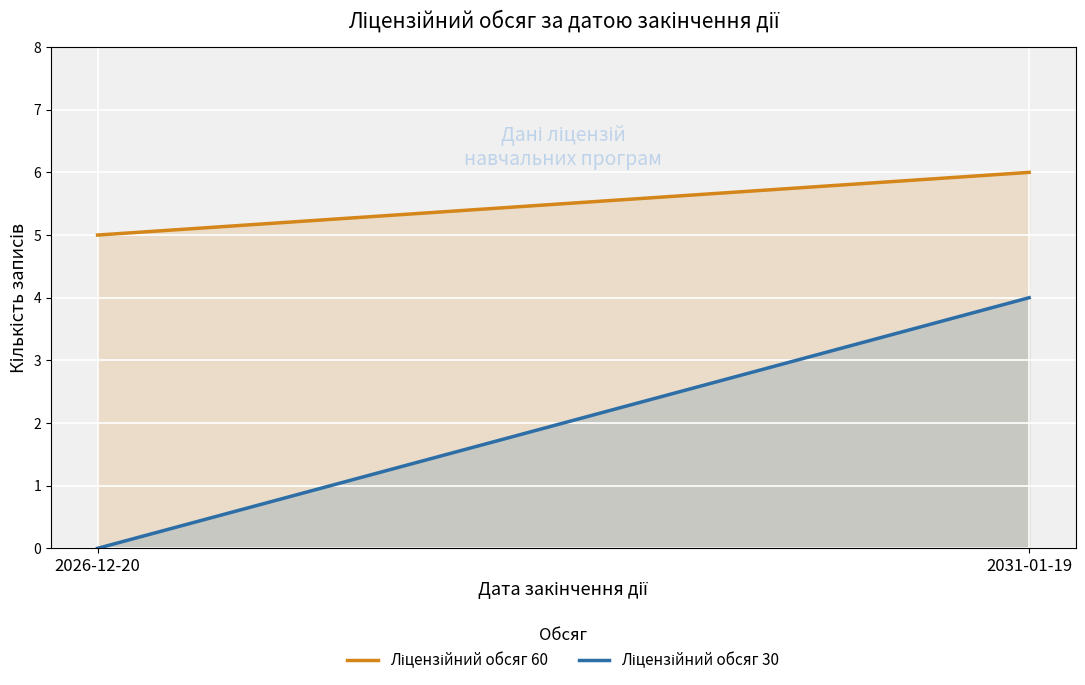

At how many categories does at least one series exceed 2?

2